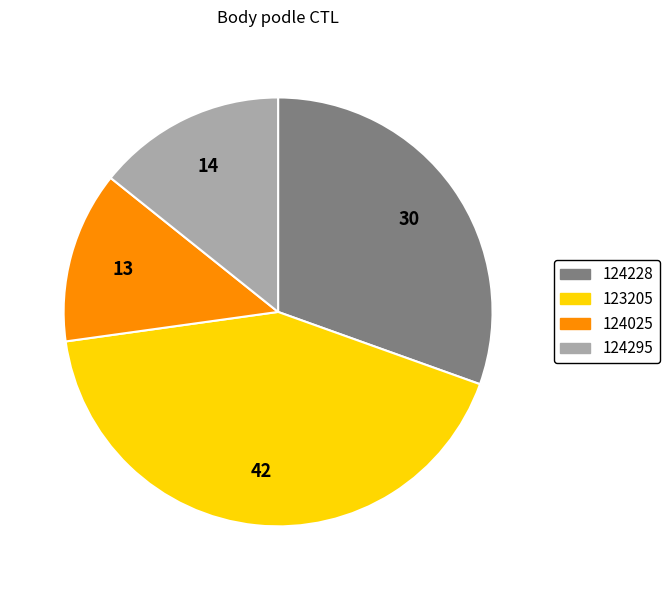

True or false: 124228 accounts for 36% of the total.

False